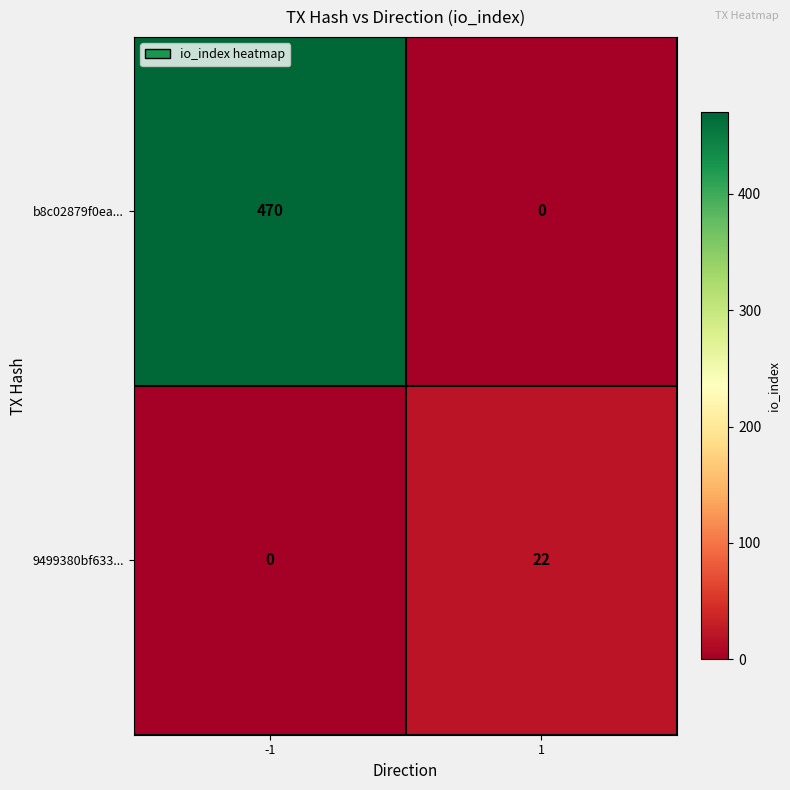

The value of b8c02879f0ea... at 1 is -276. True or false?

False